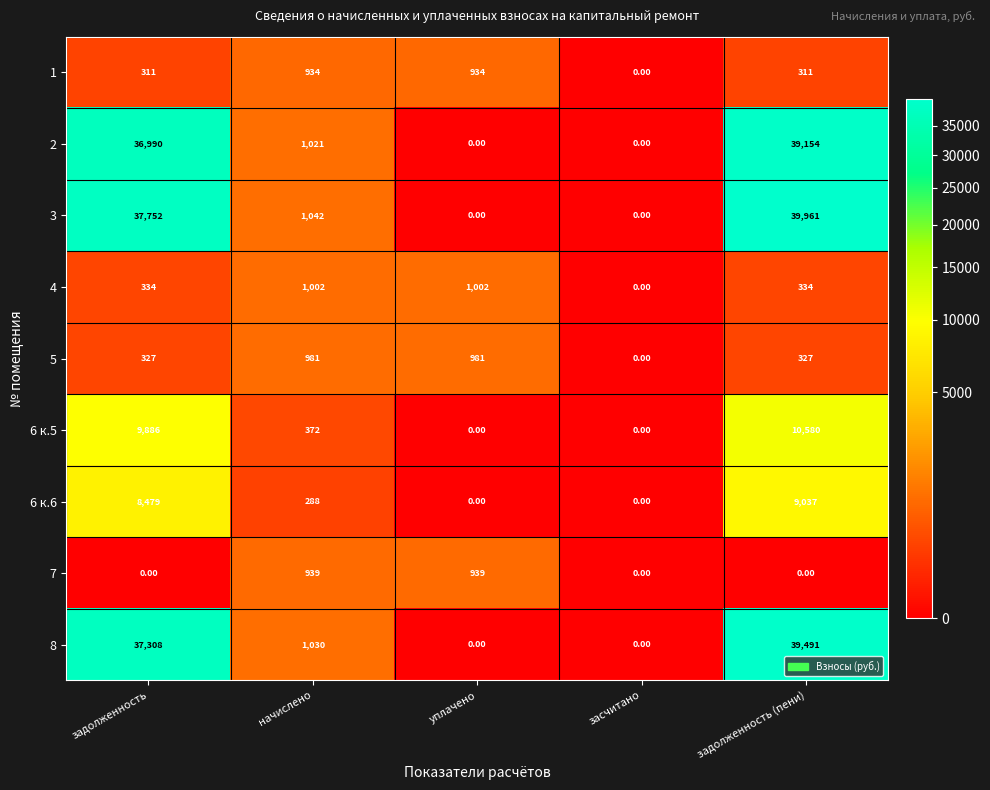

What is the difference between the 4 values at засчитано and задолженность?

334